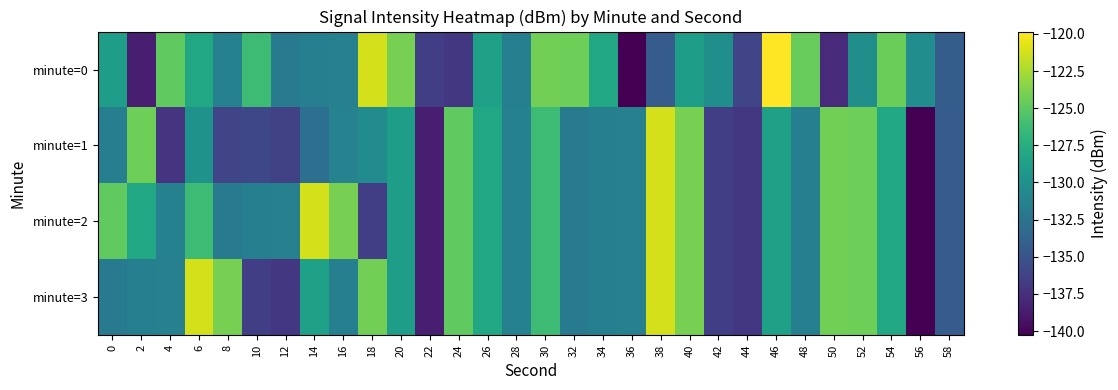

Which label corresponds to the smallest value in the chart?

36